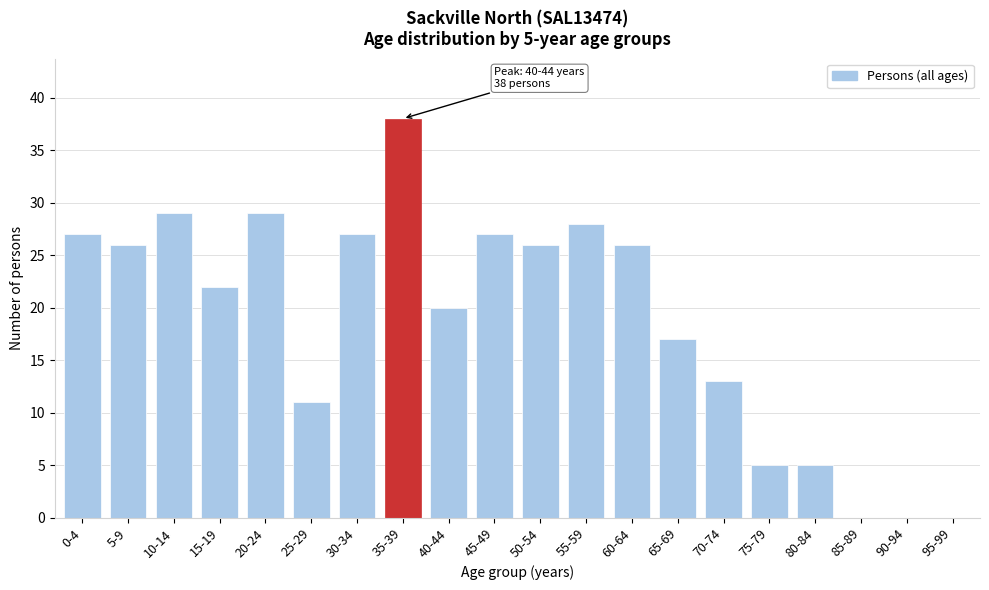

Reading left to right, extract all data points from this chart.

0-4=27	5-9=26	10-14=29	15-19=22	20-24=29	25-29=11	30-34=27	35-39=38	40-44=20	45-49=27	50-54=26	55-59=28	60-64=26	65-69=17	70-74=13	75-79=5	80-84=5	85-89=0	90-94=0	95-99=0